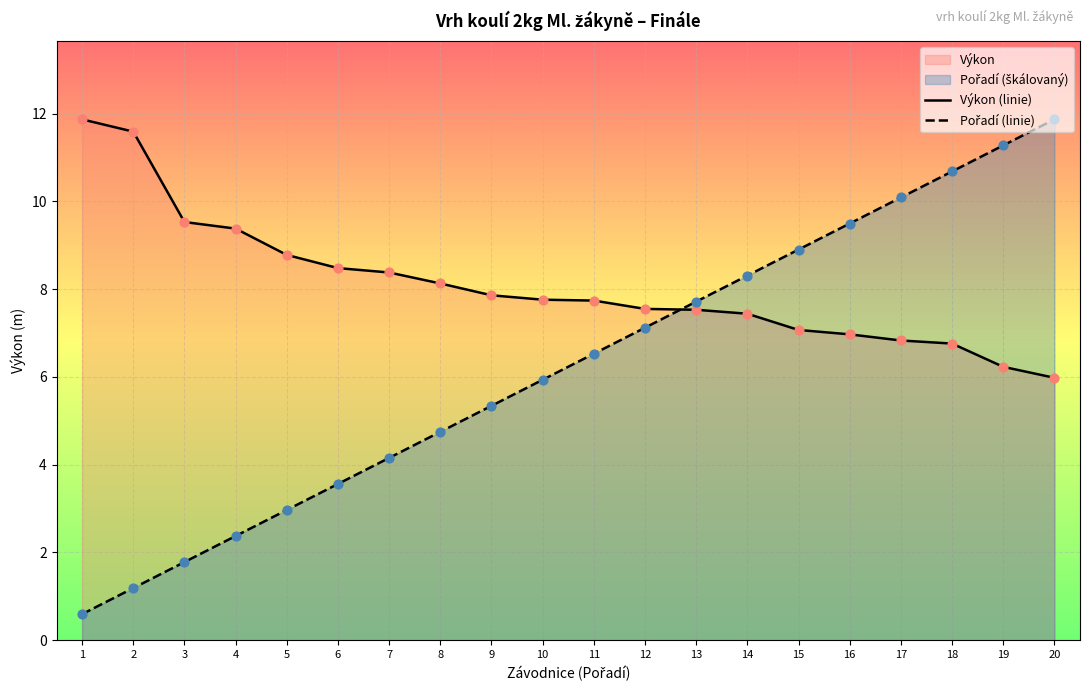

At how many categories does at least one series exceed 8?

15